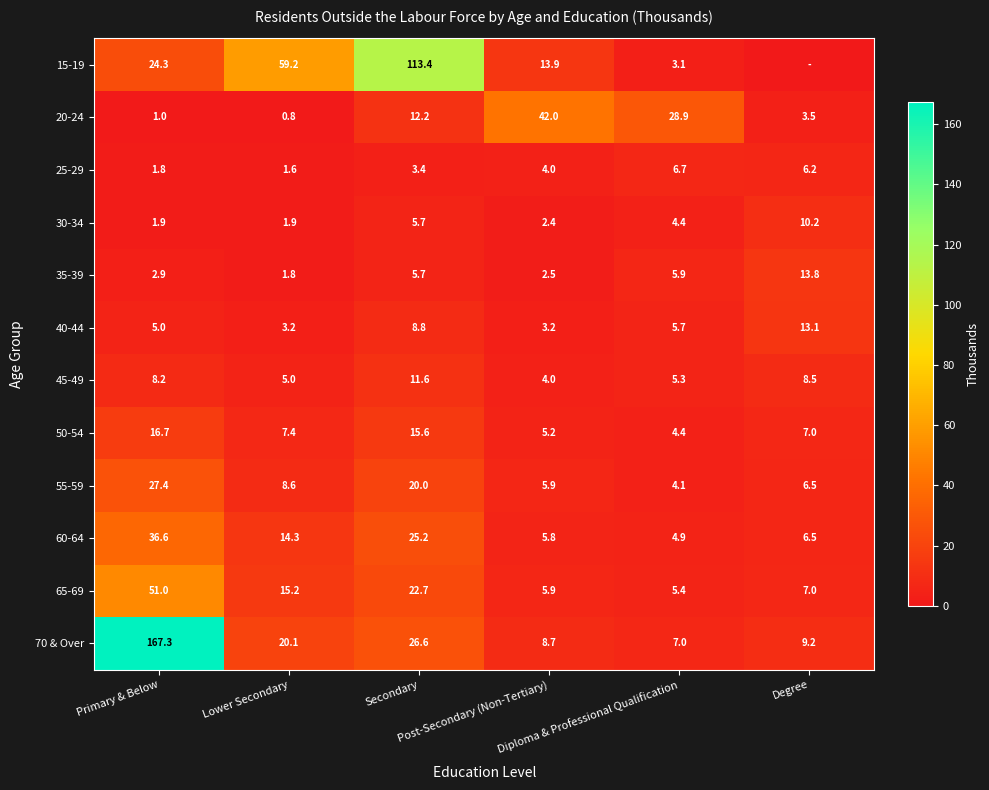

What is the average value of the 50-54 series?

9.4